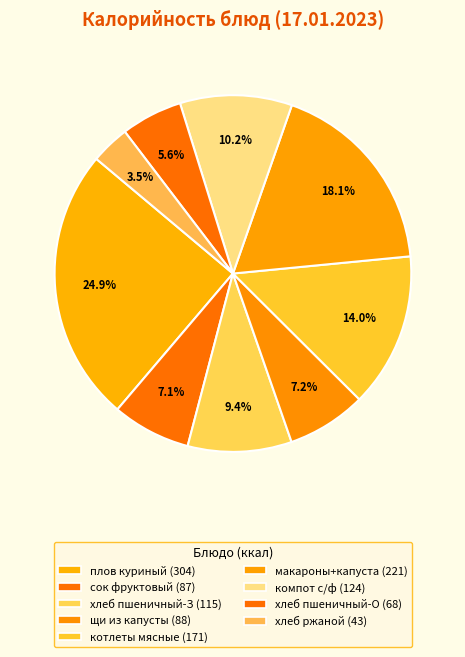

How many slices are in this pie chart?

9